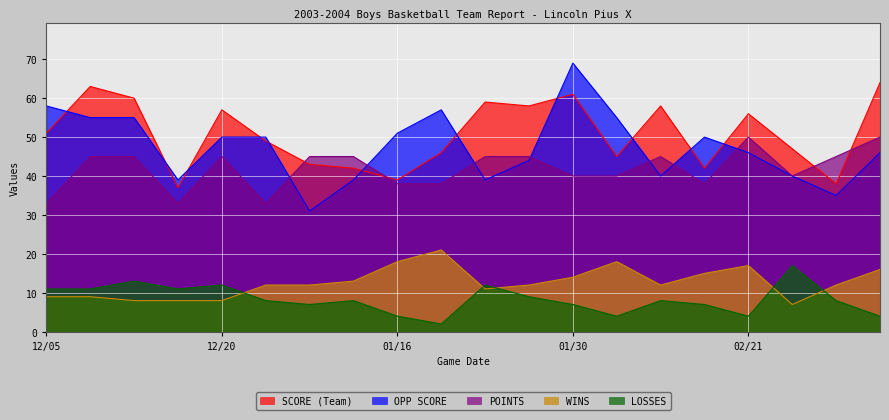

What is the spread (max minus min) of values at 12/13?

52